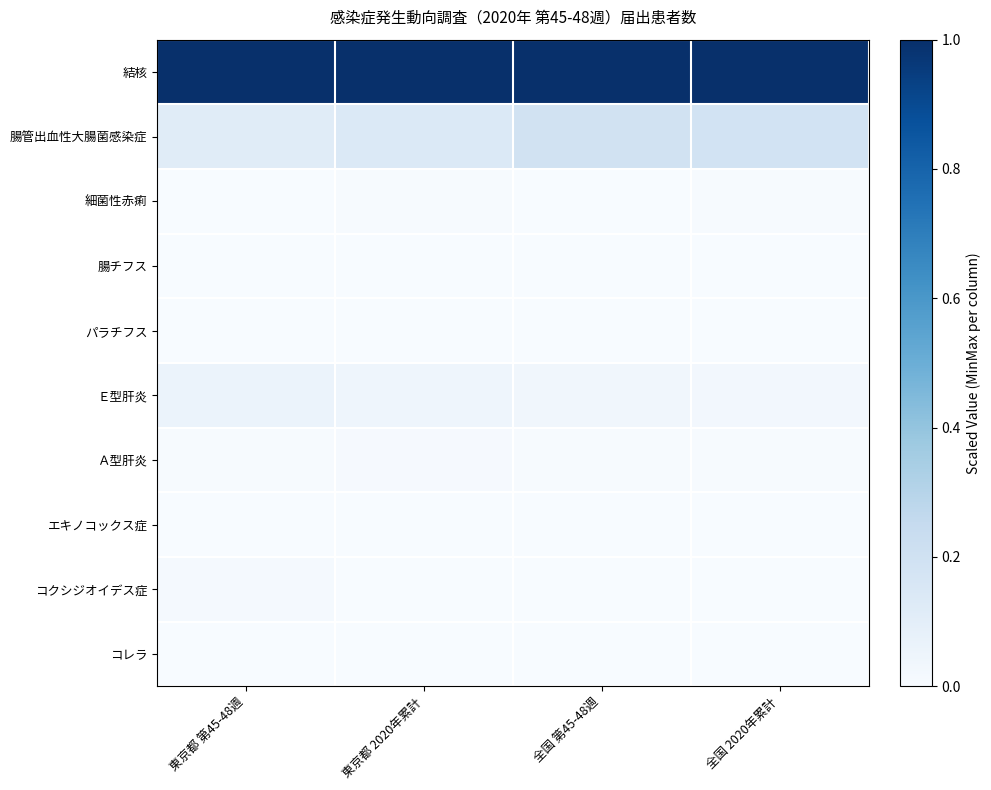

How many categories are shown in the chart?

4